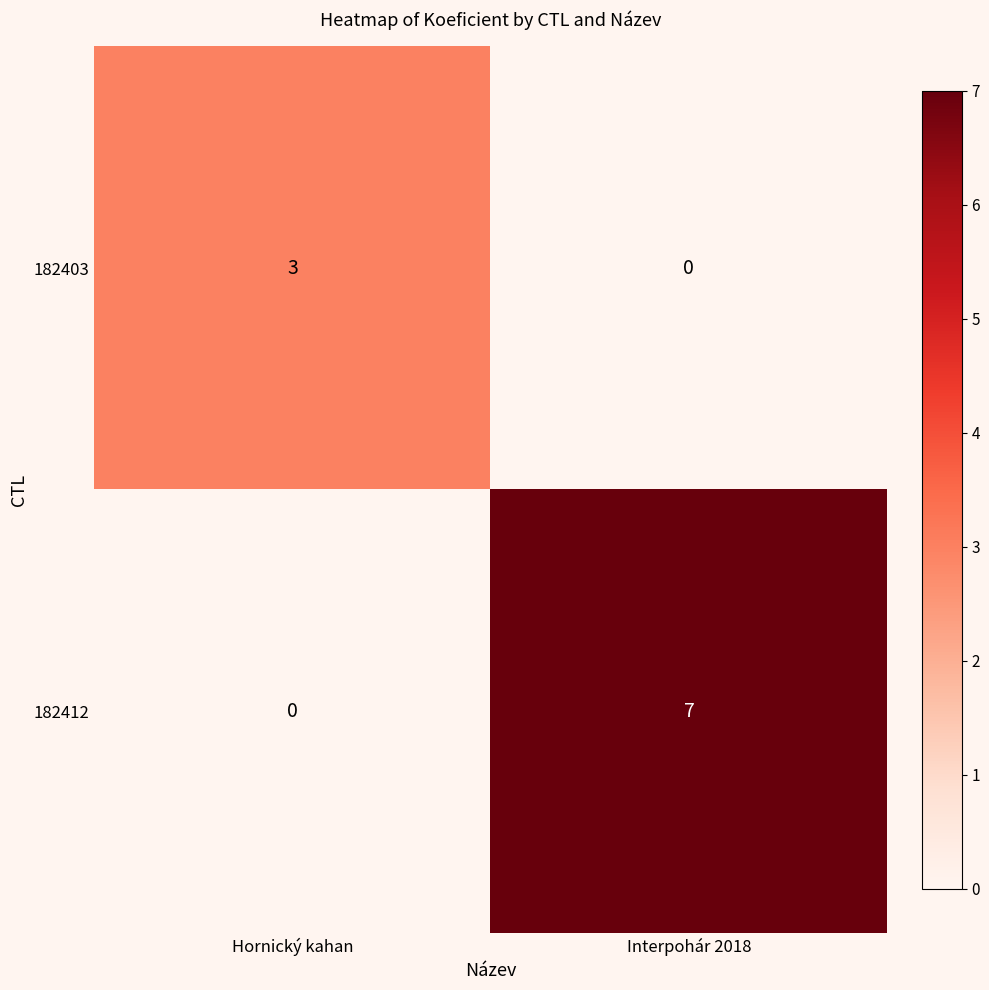

How many positive values does the 182403 series have?

1